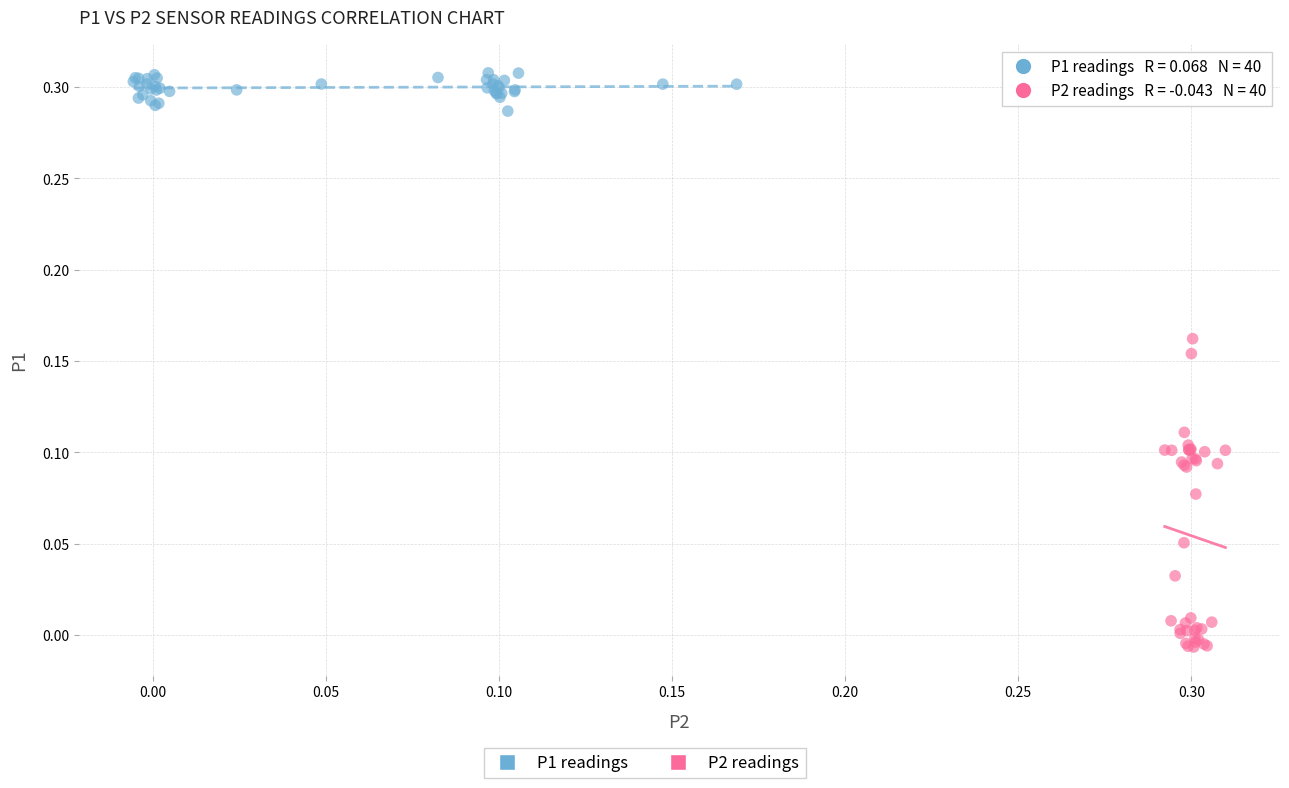

Which series has the widest spread of Y values?

P2 readings